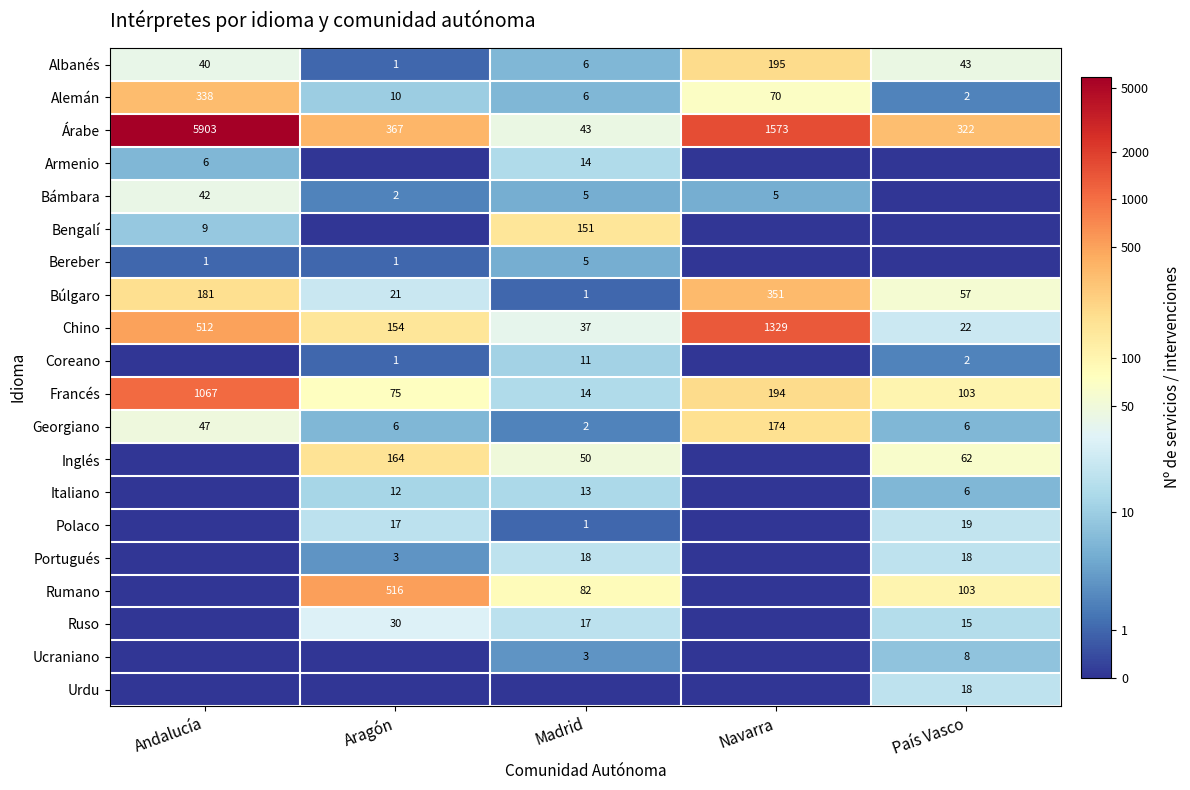

Between País Vasco and Madrid, which is larger?

País Vasco